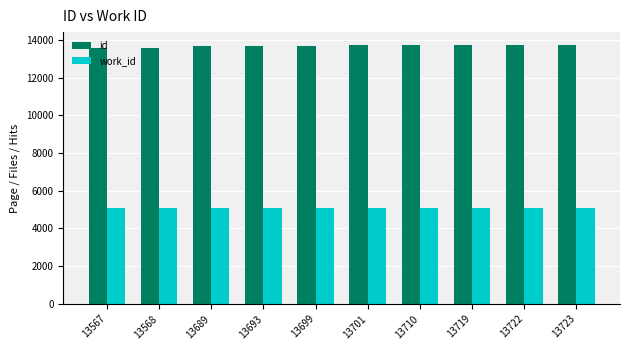

What is the average value of the work_id series?

5082